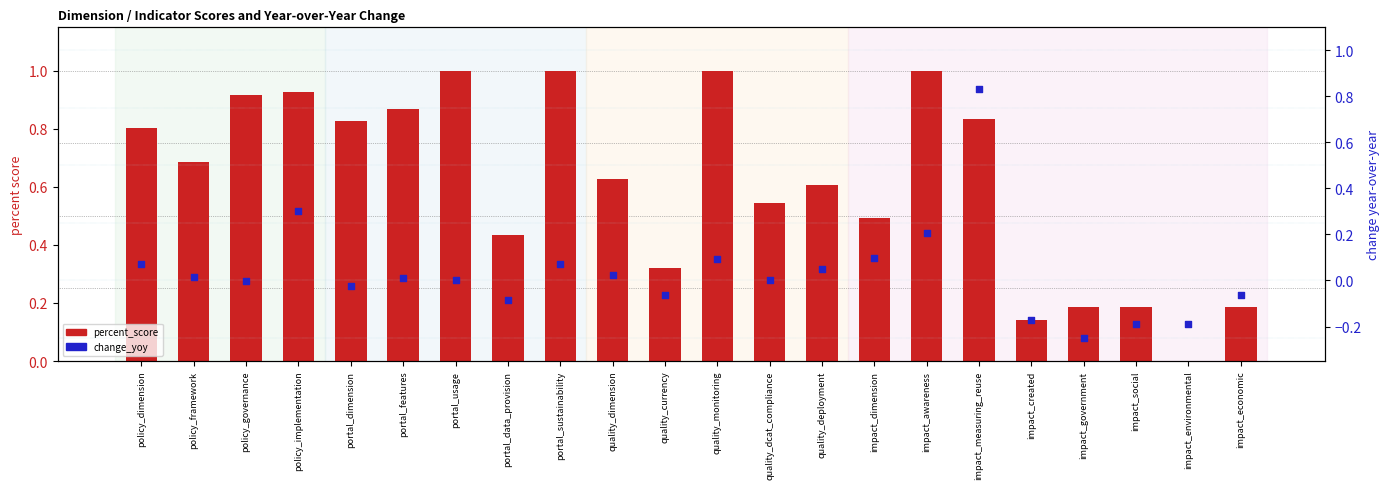

At which category is the sum across all series the highest?

impact_measuring_reuse